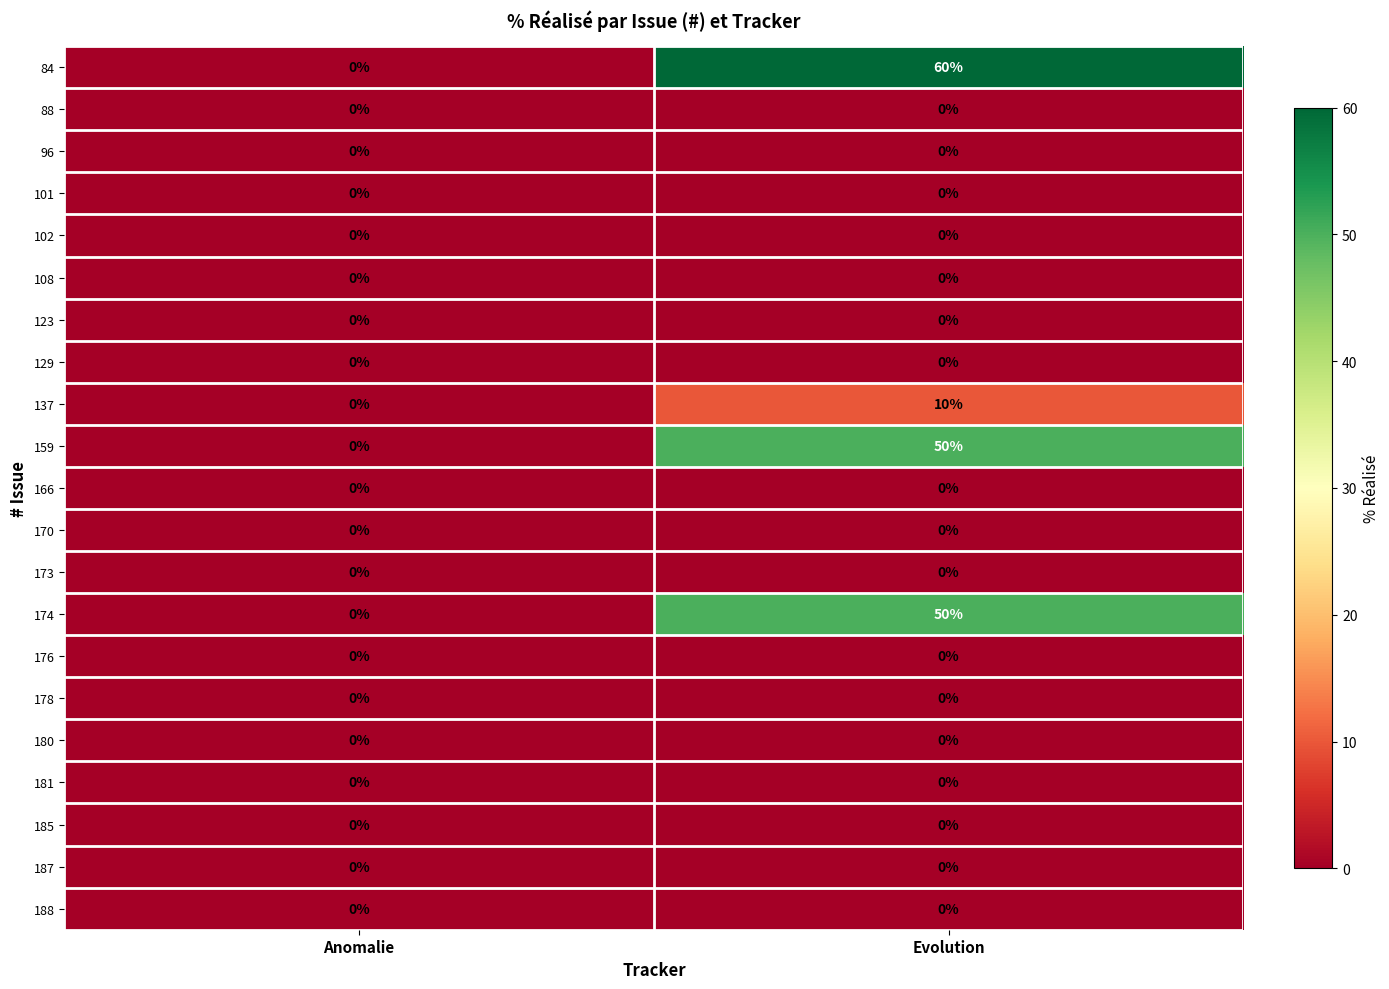

At how many categories does at least one series exceed 32?

1